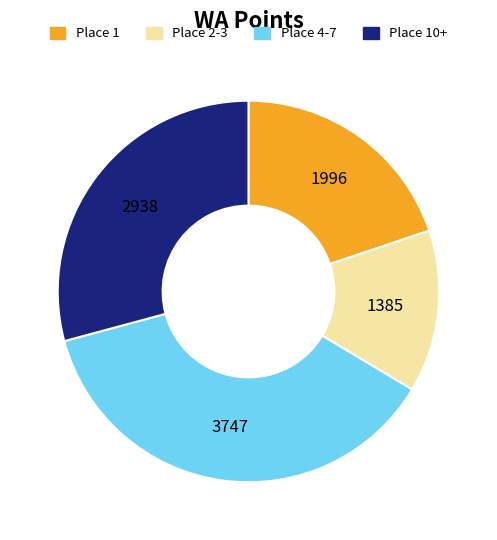

How many segments does this pie chart have?

4